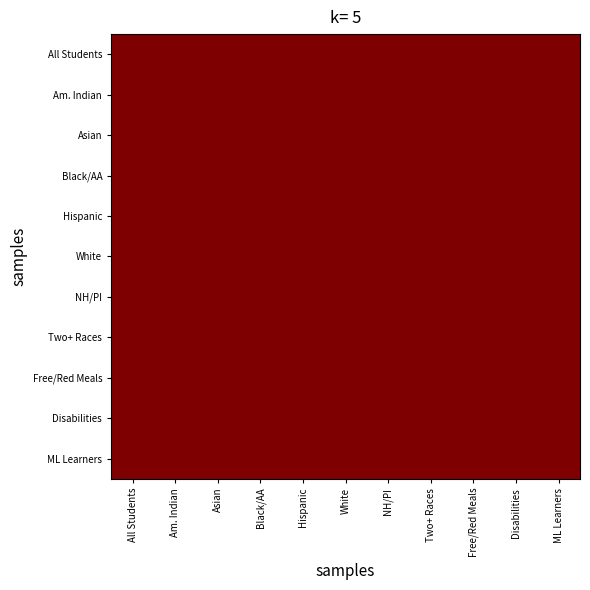

How many categories are shown in the chart?

11